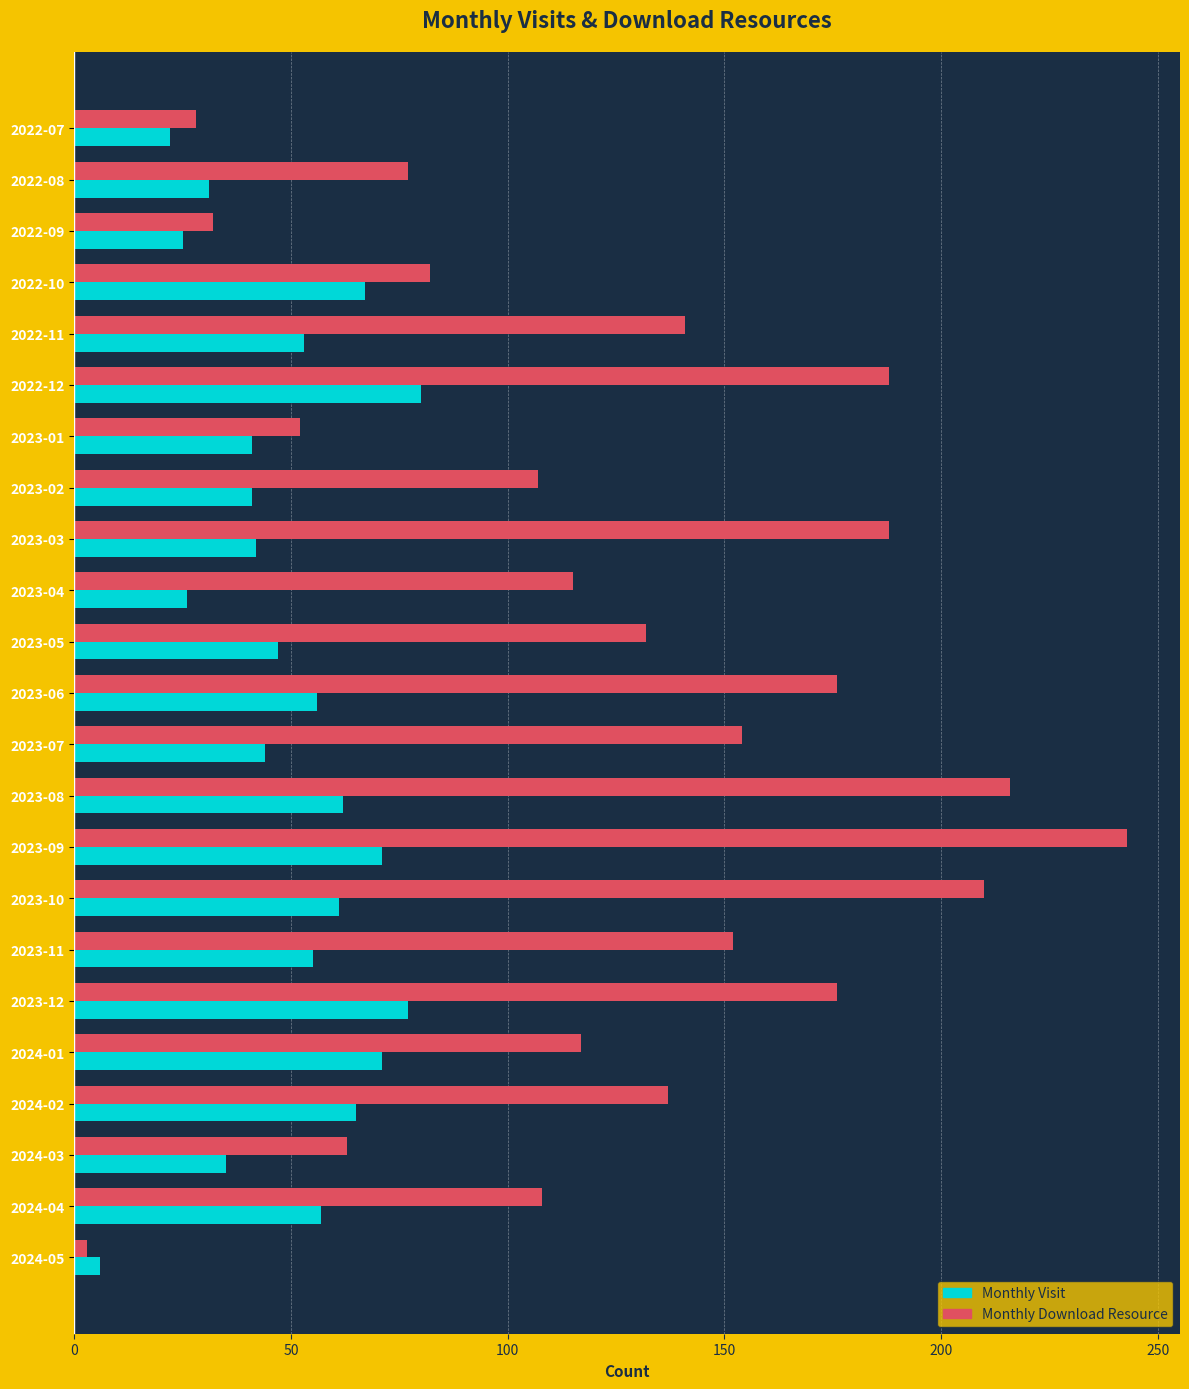

What is the total value across all series at 2024-01?

188